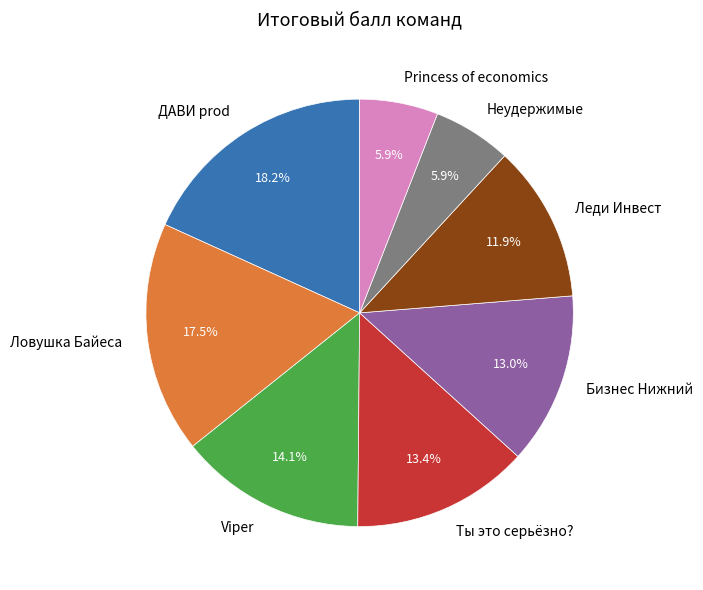

Does Viper represent more than half of the total?

No